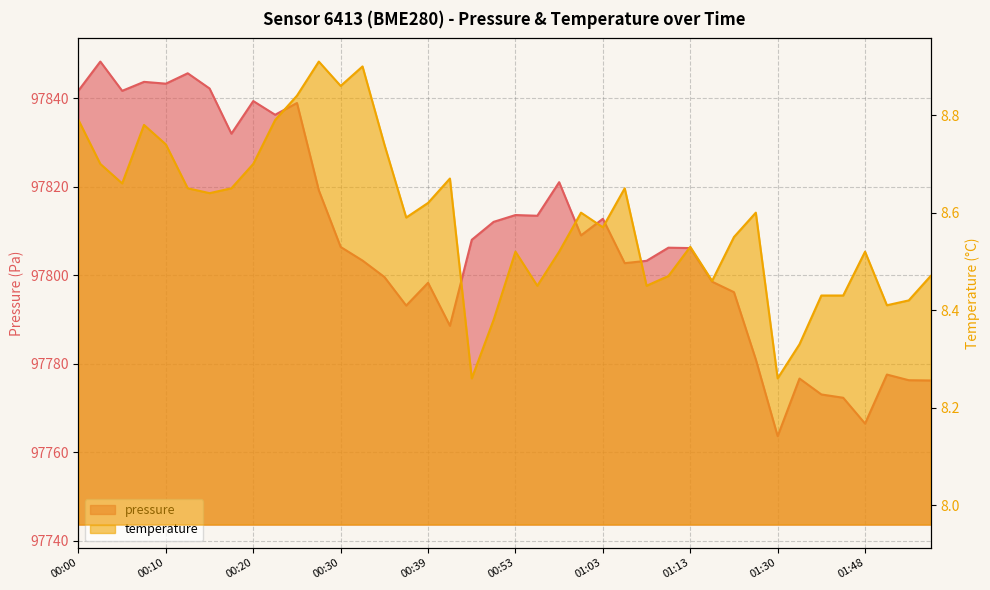

True or false: pressure has more than 1 points higher than both neighbors.

True